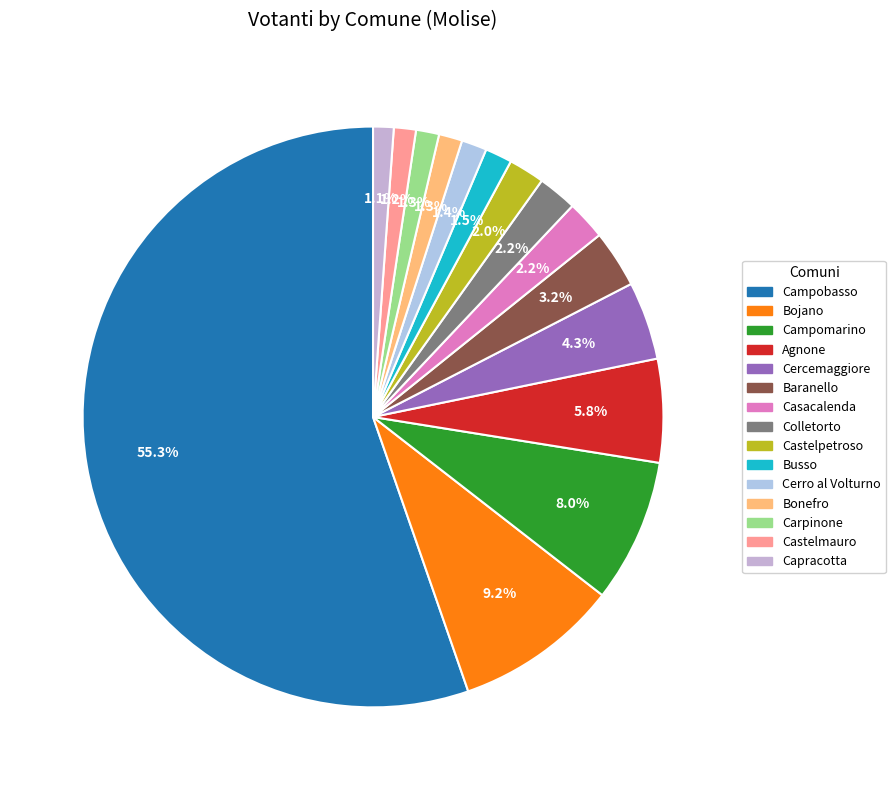

Which slice is the largest?

Campobasso